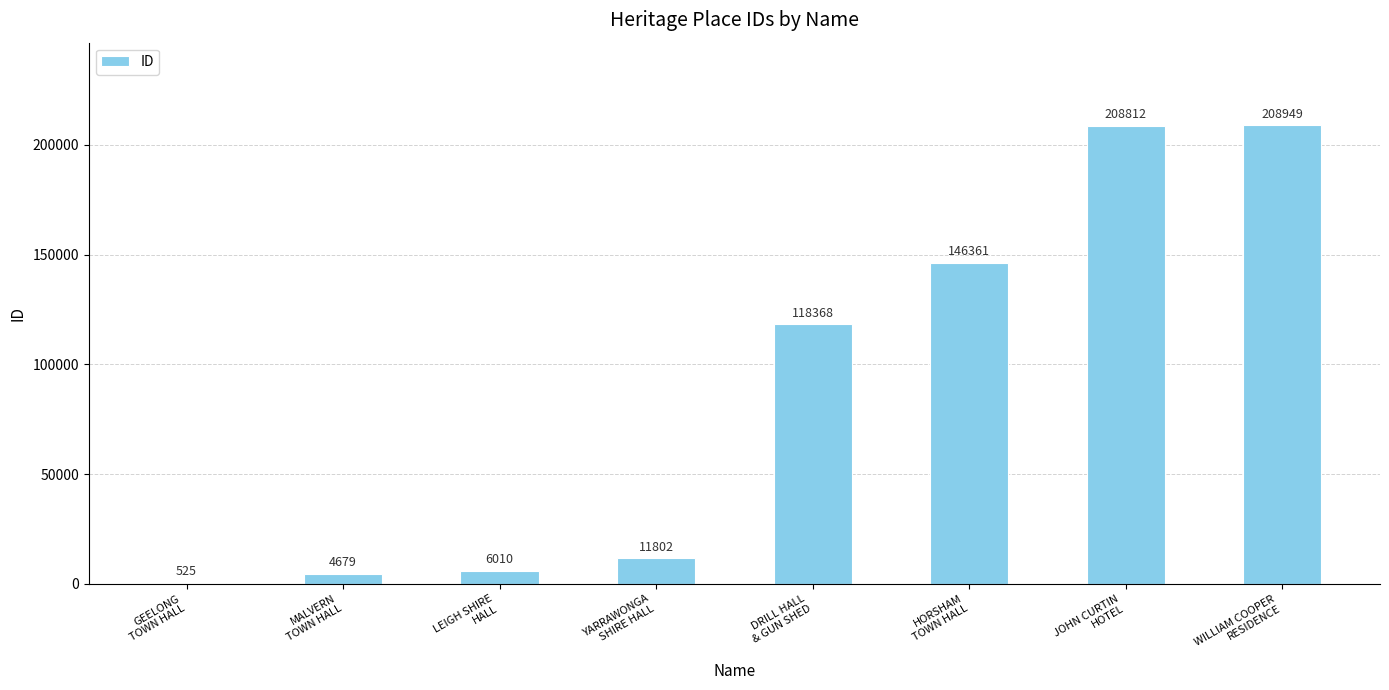

What is the sum of all values?

705506